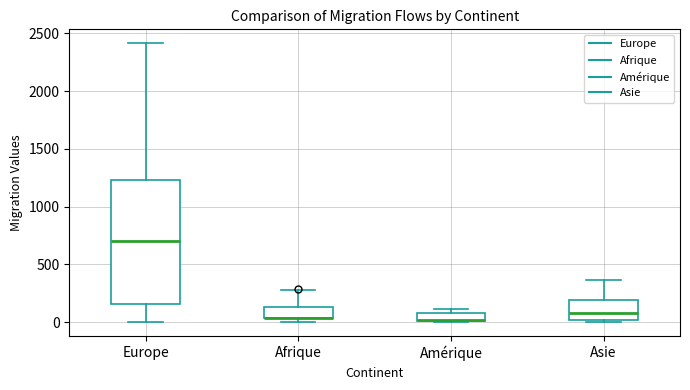

Comparing the boxes themselves (not the whiskers), which one is the tallest?

Europe